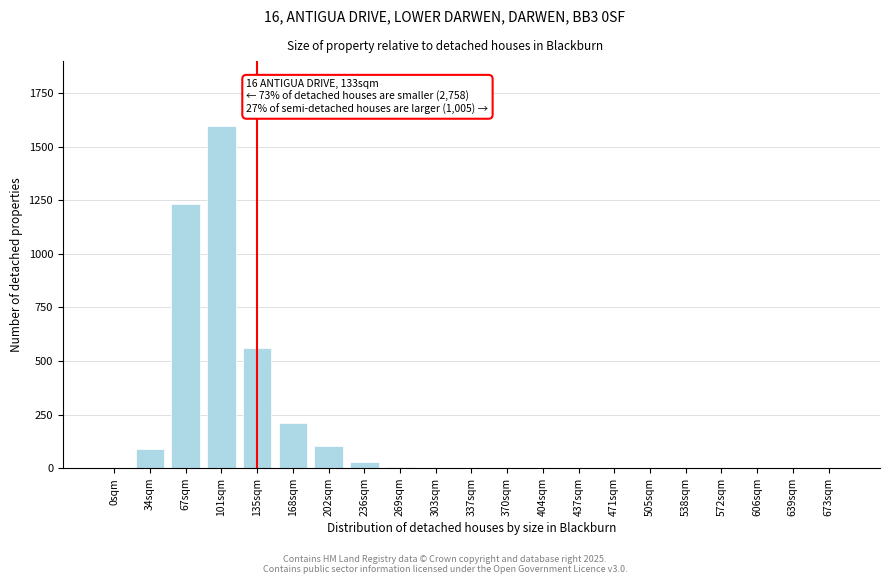

What is the change in value from 67sqm to 101sqm?

+365